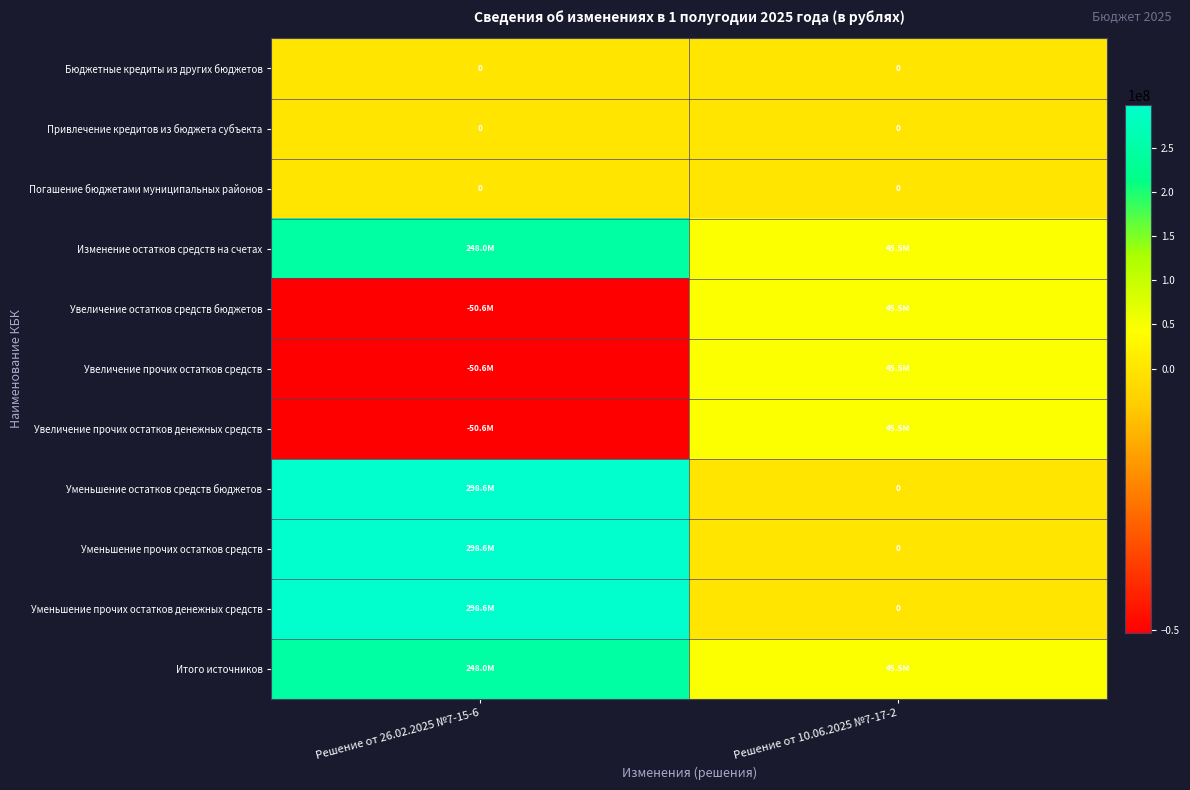

Which series changed the most between Решение от 26.02.2025 №7-15-6 and Решение от 10.06.2025 №7-17-2?

Уменьшение остатков средств бюджетов